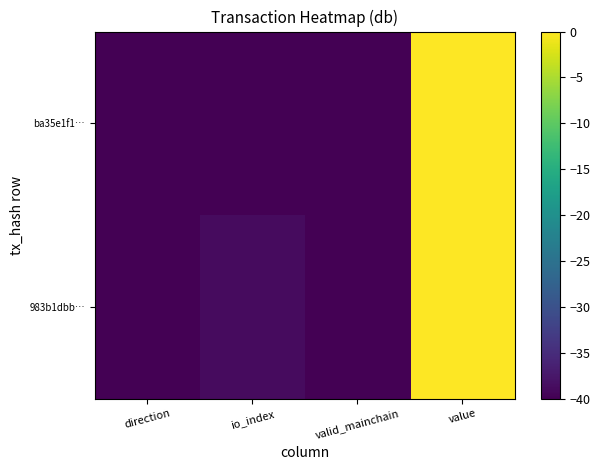

How many data points does each series have?

4